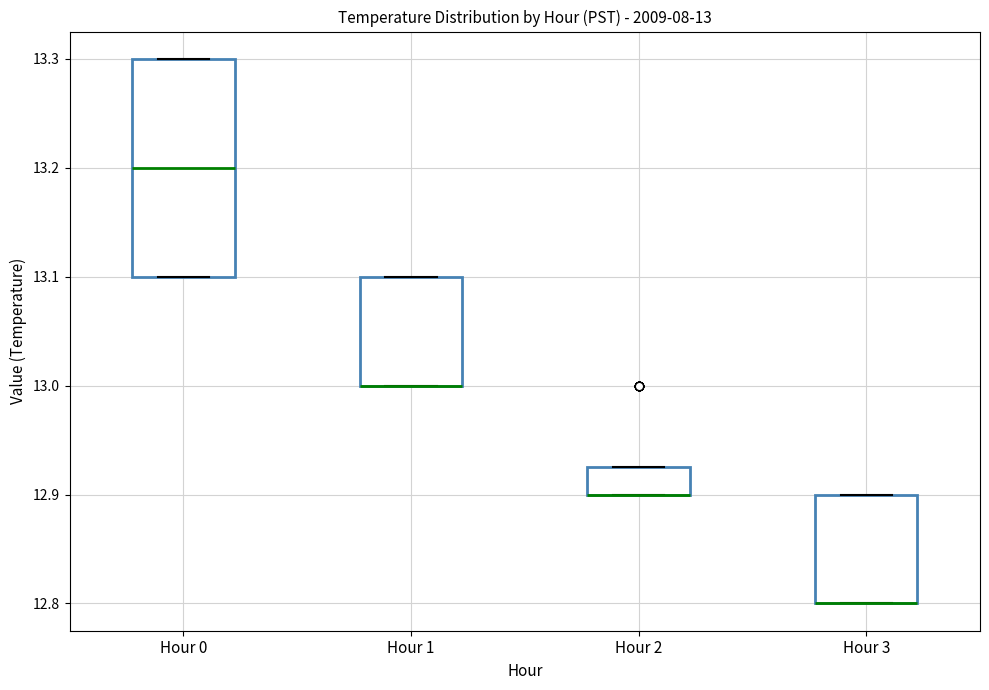

Which box is the tallest, from its lower edge to its upper edge?

Hour 0